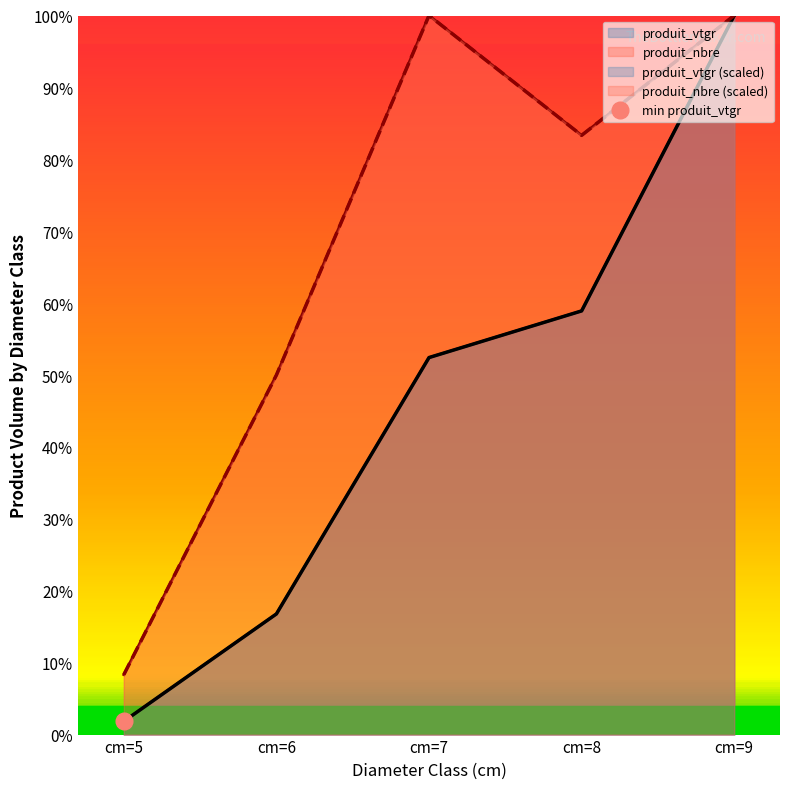

What is the difference between the highest and lowest values at cm=6?

33.2